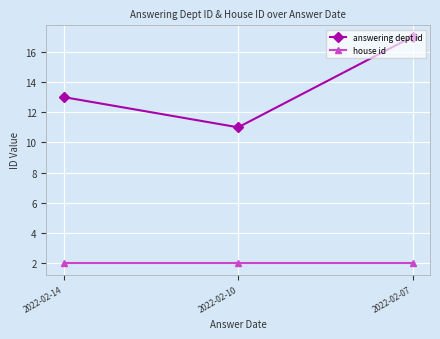

At which label does answering dept id reach its minimum?

2022-02-10